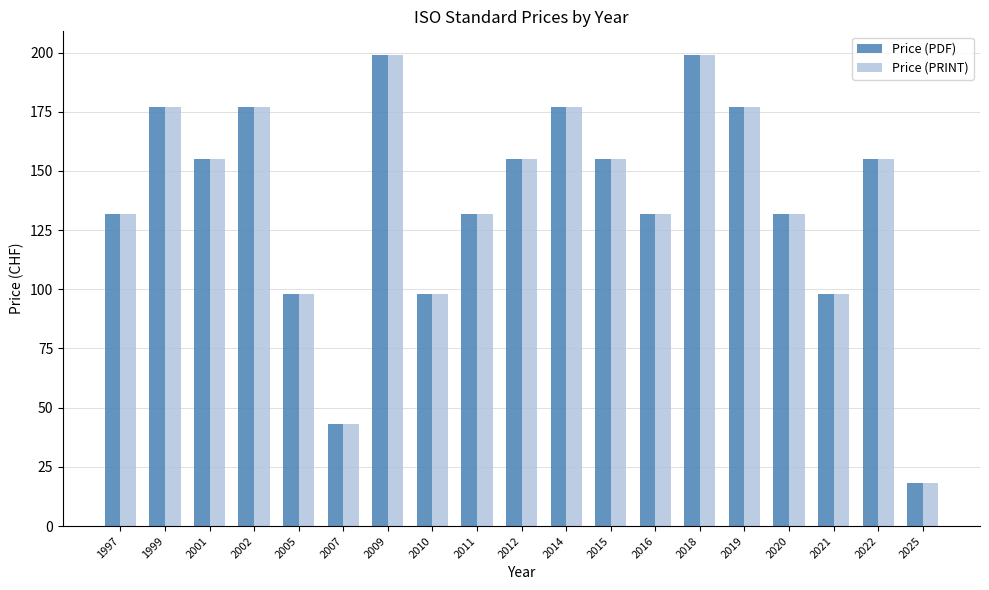

What is the difference between the Price (PRINT) values at 1997 and 2010?

34